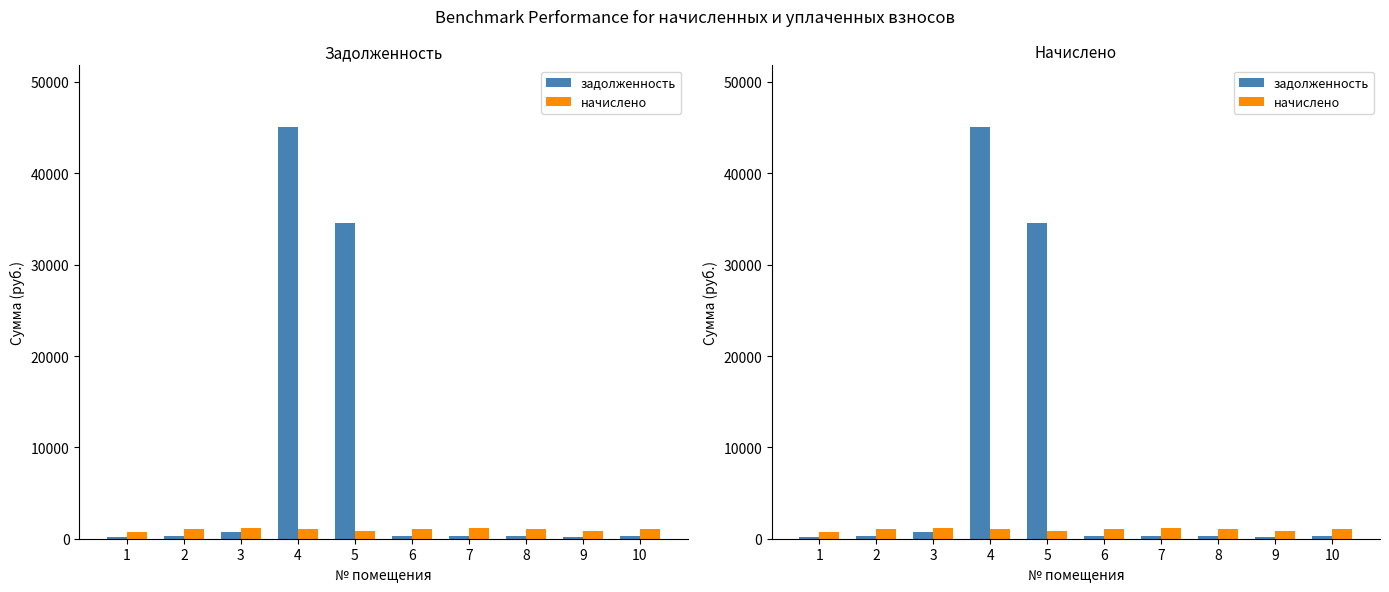

How many data points in начислено are less than 1087?

5